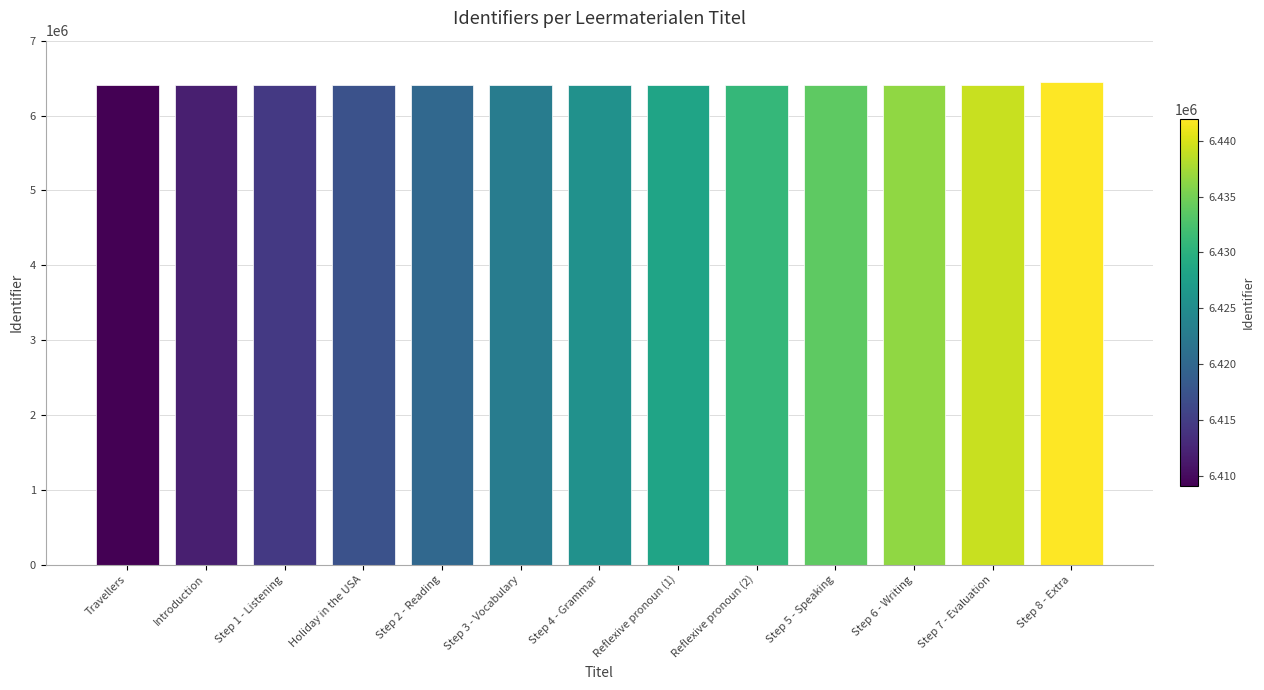

What is the sum of all values?

83350924